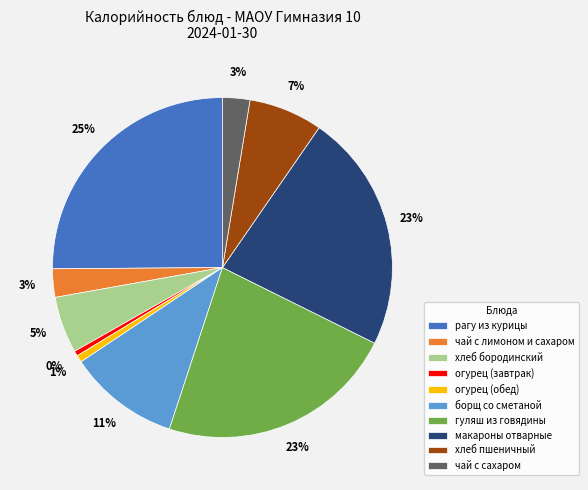

What is the ratio of the value at борщ со сметаной to the value at гуляш из говядины?

0.5